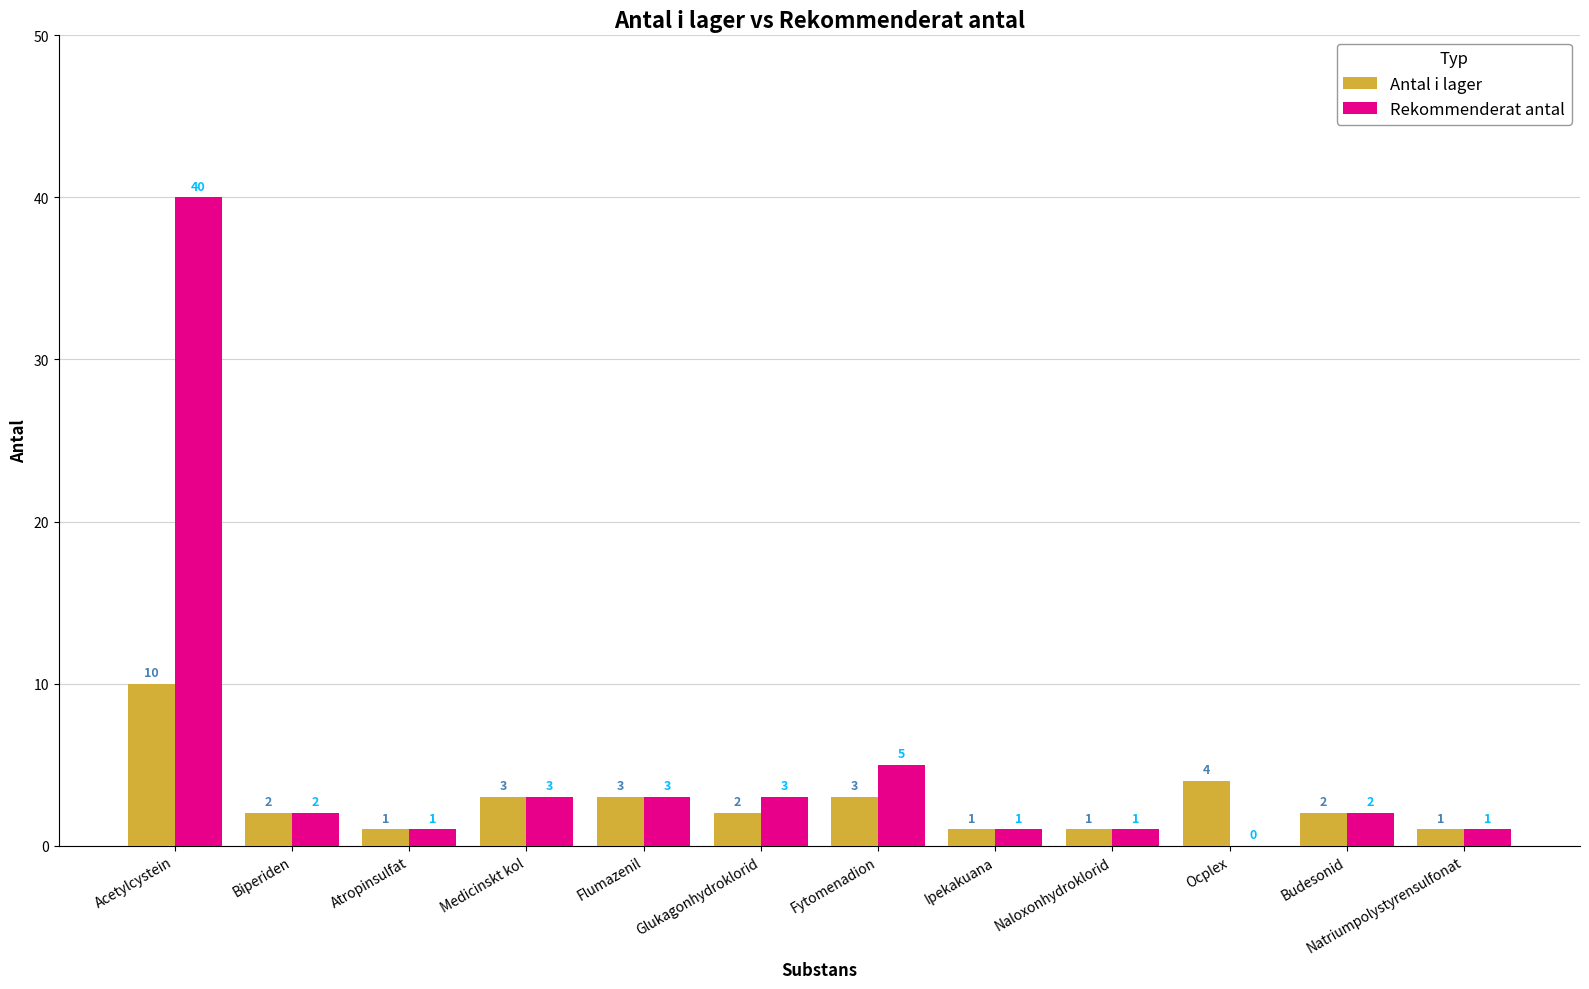

What is the sum of the Rekommenderat antal values at Biperiden and Flumazenil?

5